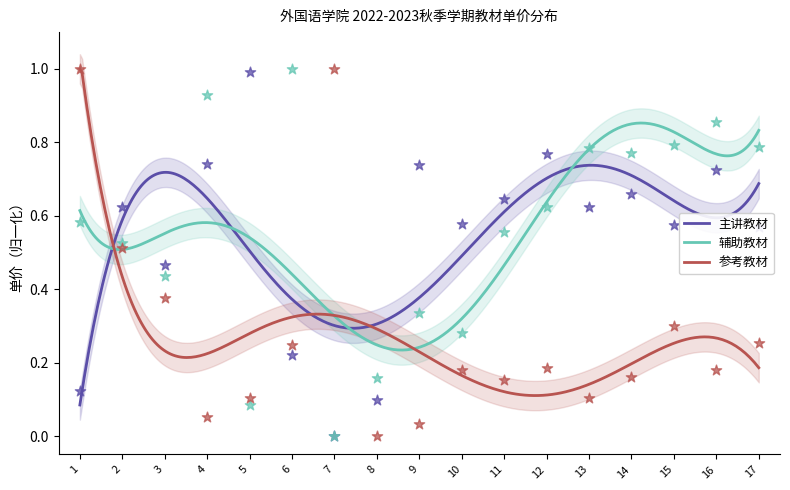

Which series has the largest total across all categories?

辅助教材